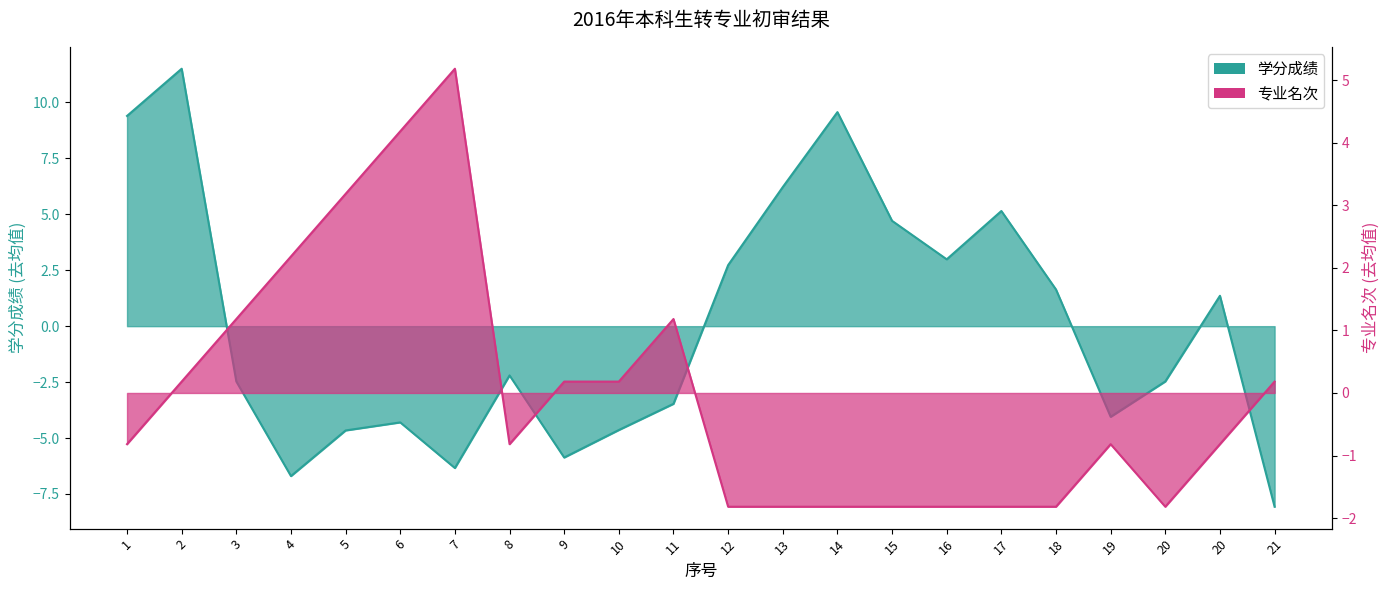

Reading right to left, list all the values displayed in this chart.

学分成绩: -8.1	1.4	-2.5	-4.1	1.6	5.1	3.0	4.7	9.6	6.2	2.7	-3.5	-4.6	-5.9	-2.2	-6.3	-4.3	-4.7	-6.7	-2.5	11.5	9.4
专业名次: 0.2	-0.8	-1.8	-0.8	-1.8	-1.8	-1.8	-1.8	-1.8	-1.8	-1.8	1.2	0.2	0.2	-0.8	5.2	4.2	3.2	2.2	1.2	0.2	-0.8